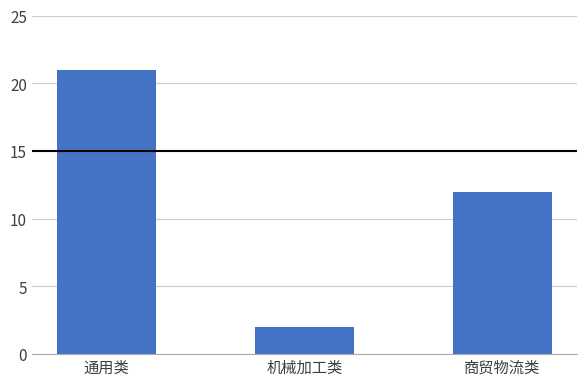

How many values are between 2 and 21?

3